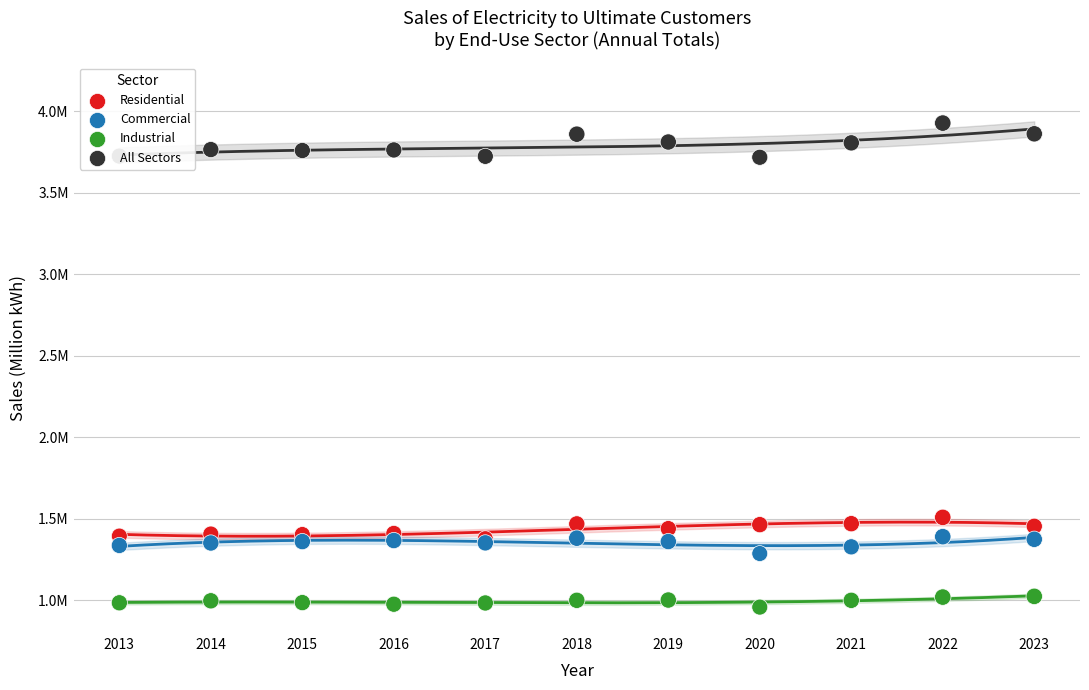

Which series contains the lowest Y value?

Industrial